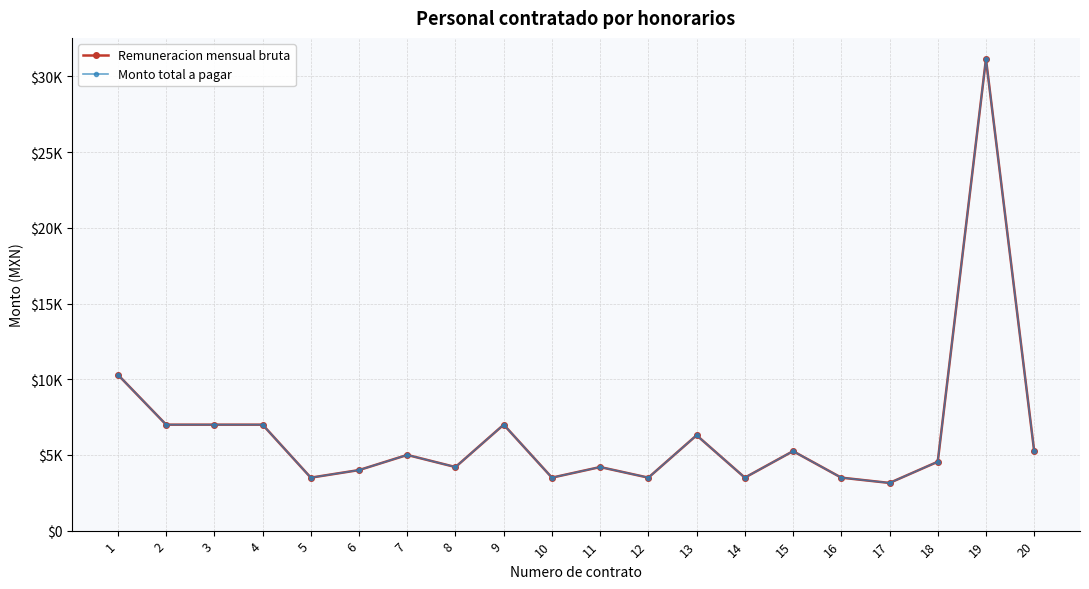

True or false: Monto total a pagar and Remuneracion mensual bruta cross at least once.

False